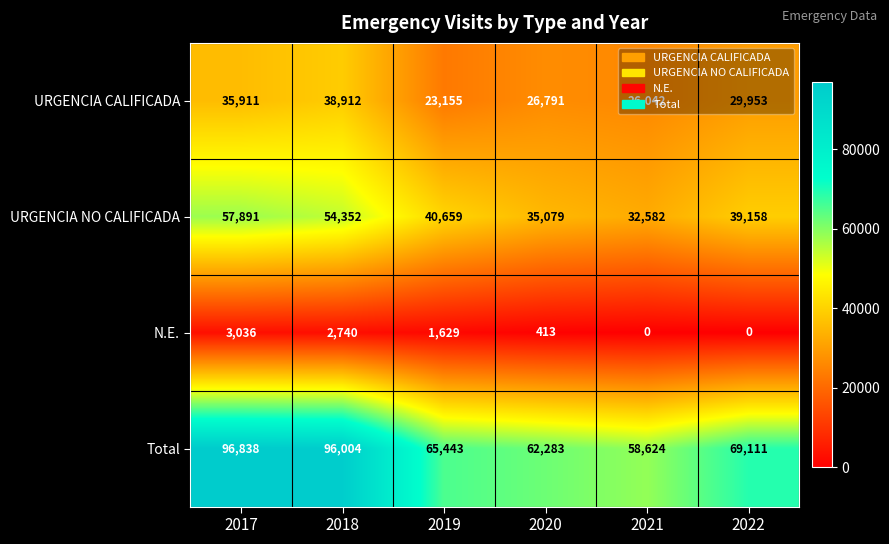

What is the total value across all series at 2018?

192008